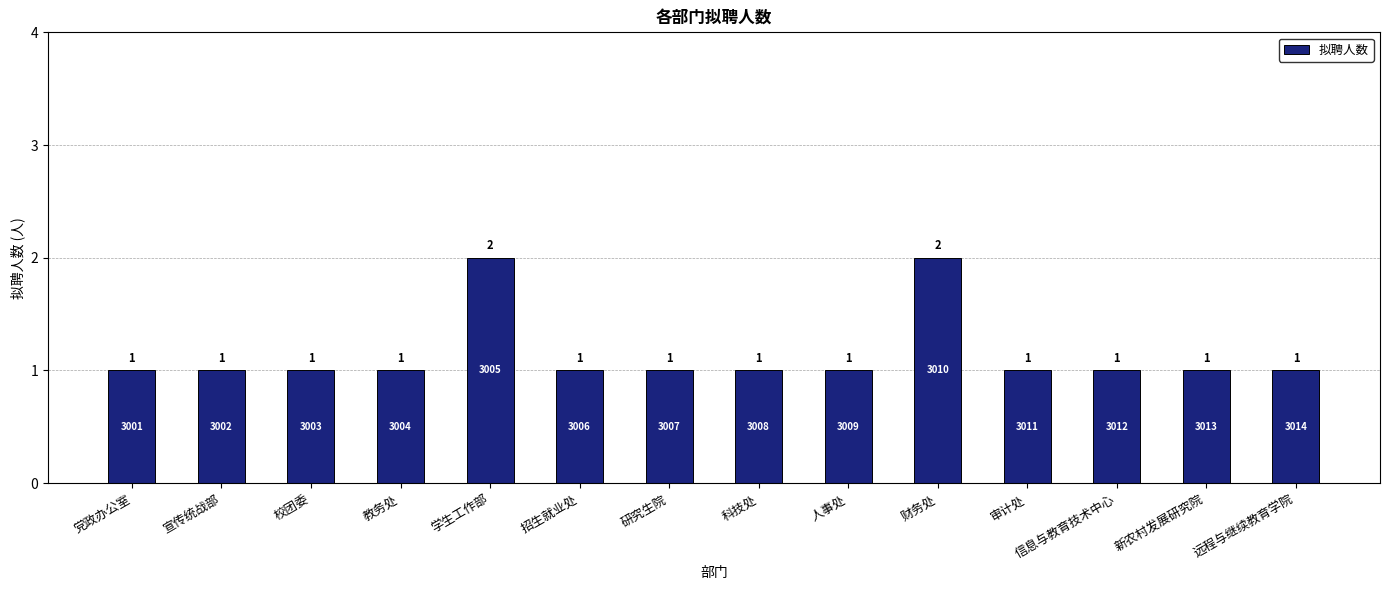

What is the label of the 2nd bar from the right?

新农村发展研究院